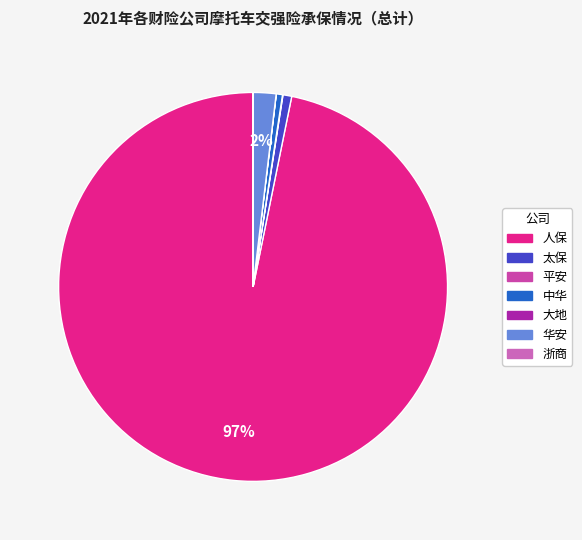

To the nearest percent, what is the combined percentage of 中华 and 大地?

1%